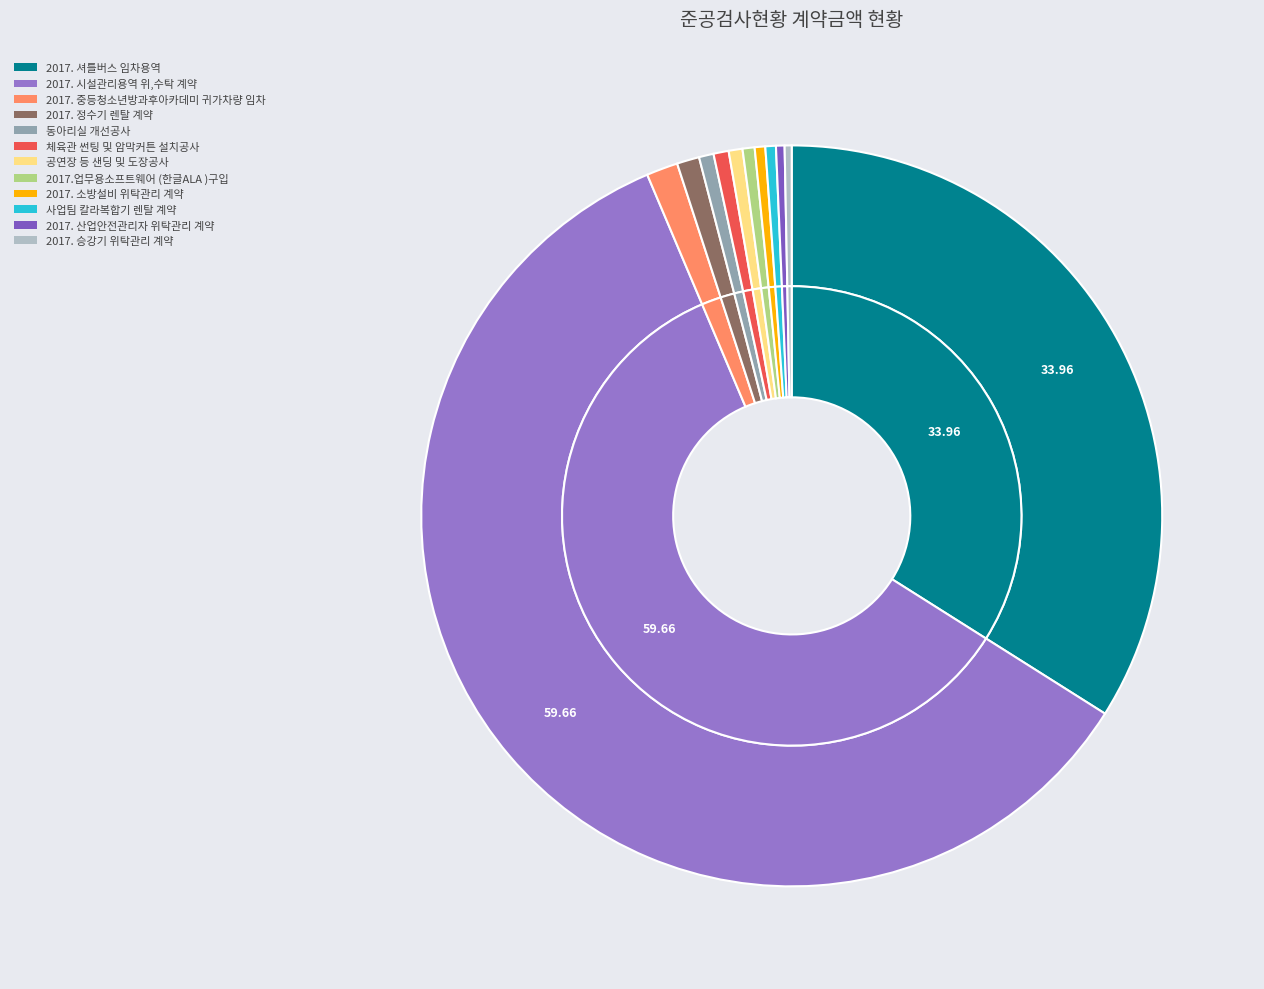

To the nearest percent, what portion does 2017. 시설관리용역 위,수탁 계약 represent?

60%